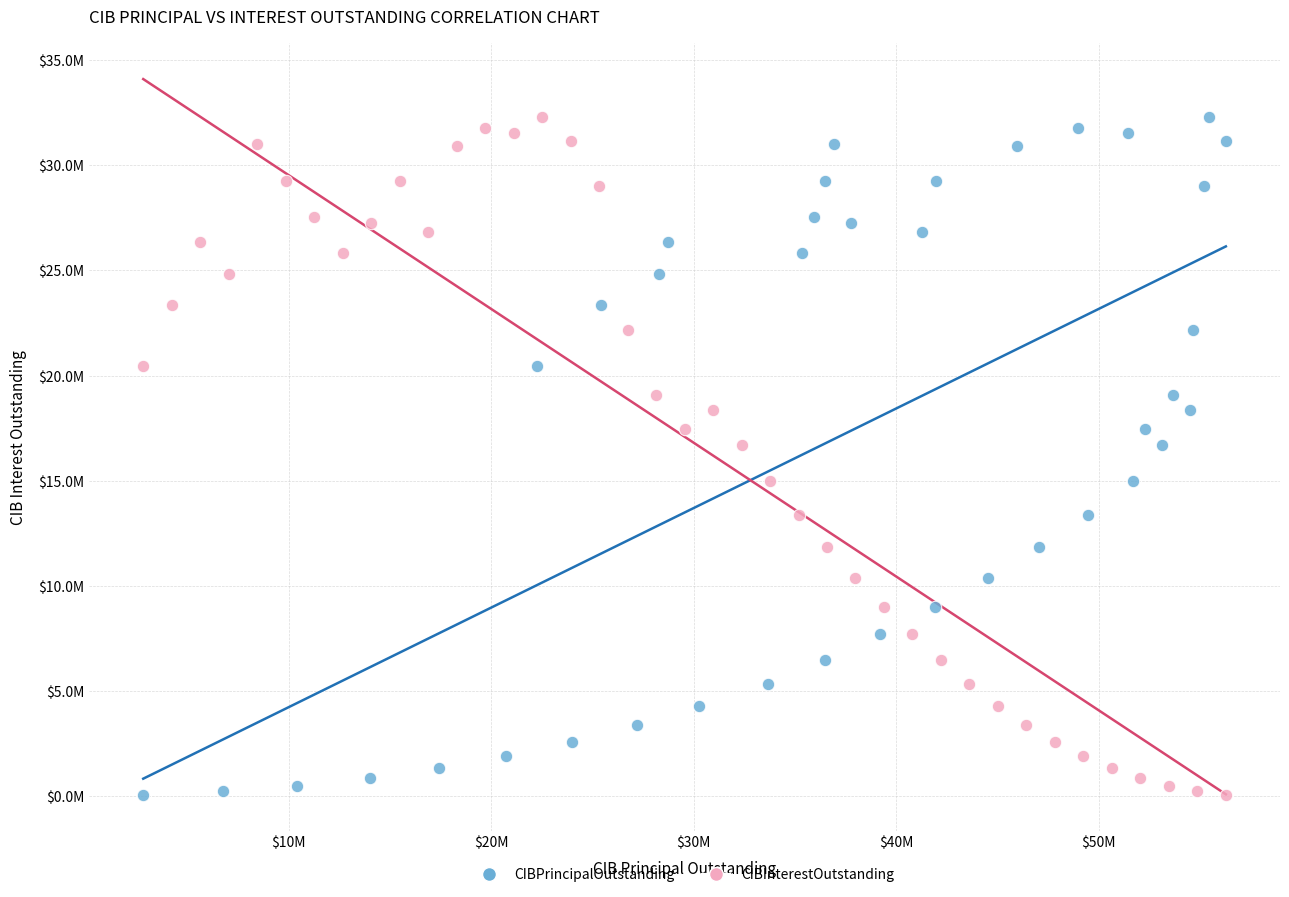

What are all the series names shown in the legend?

CIBPrincipalOutstanding, CIBInterestOutstanding